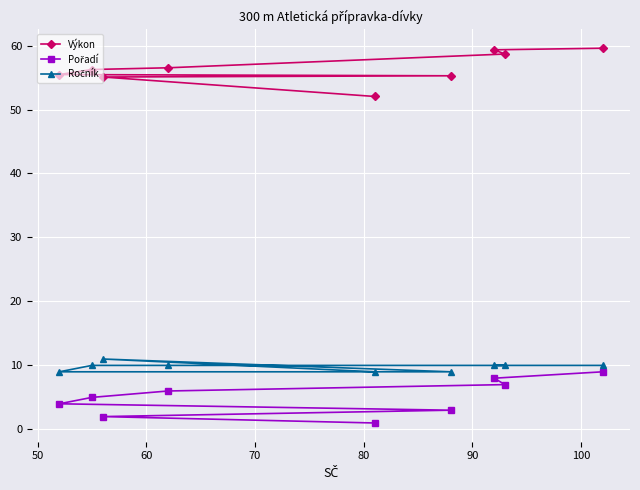

What is the greatest value displayed?

59.6